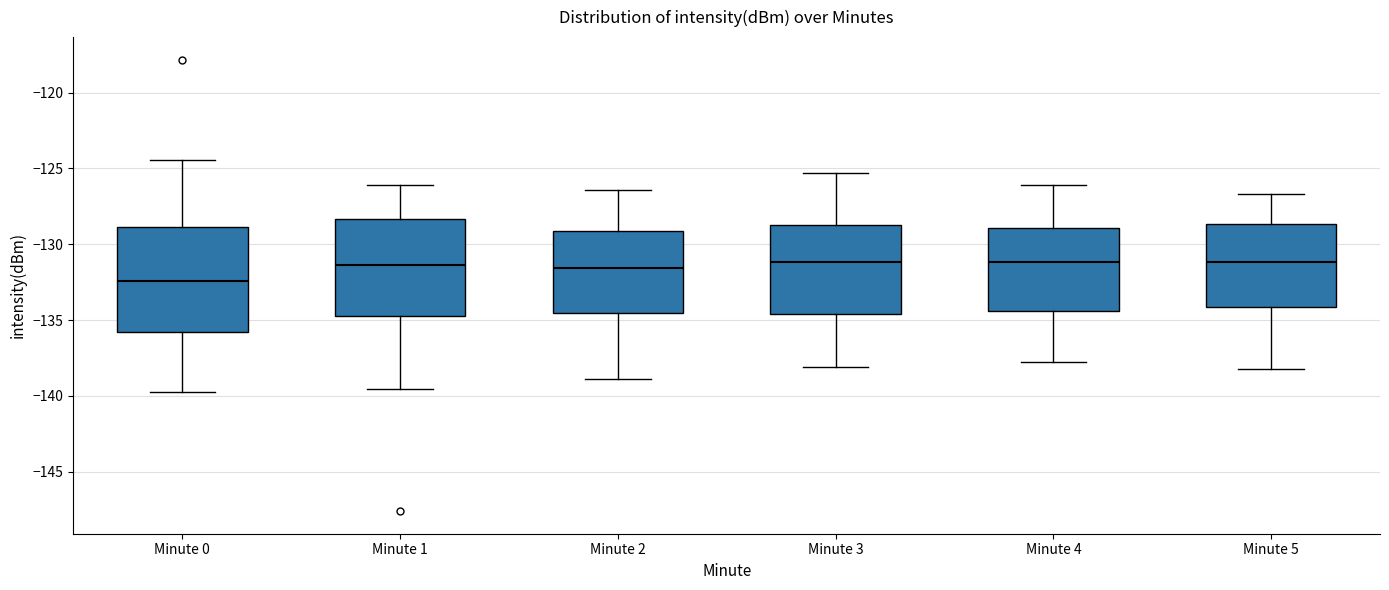

Where does the upper whisker of the box for Minute 2 end on the y-axis? The values are not printed on the chart, so give them approximately, as read against the axis.

-126.5